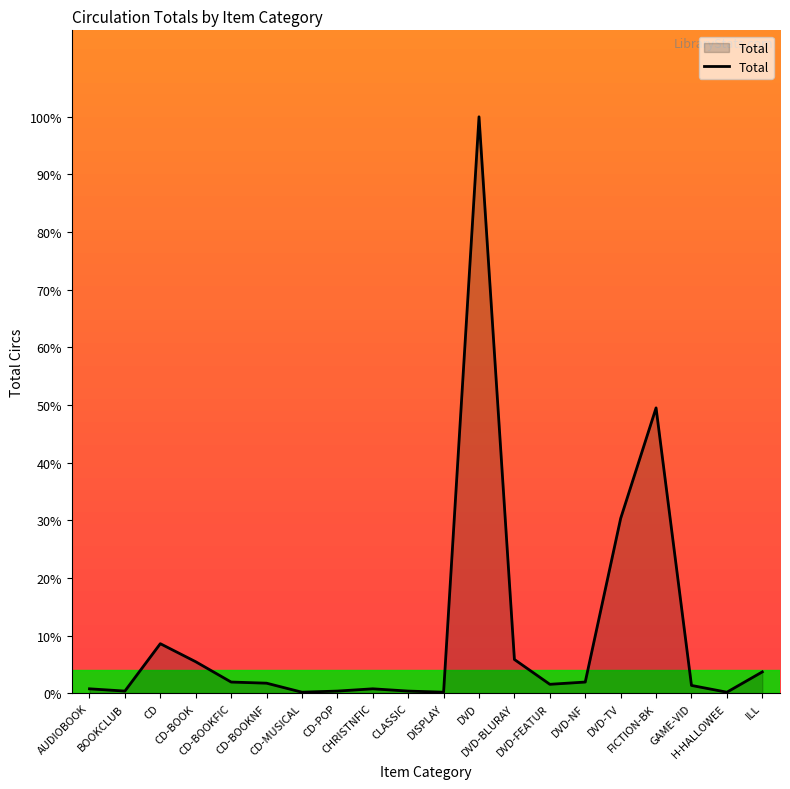

Which category has the highest value across all series?

DVD